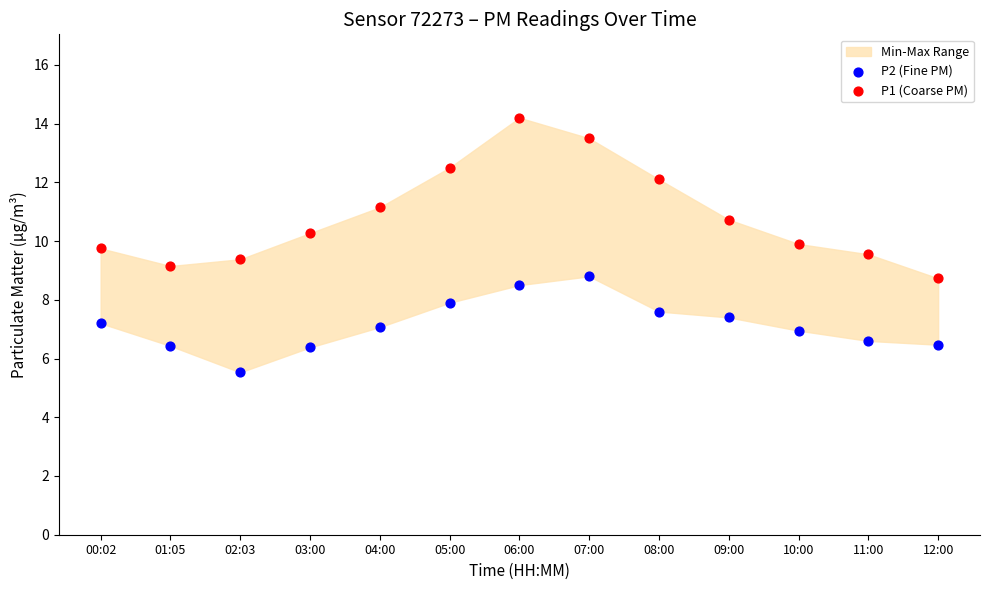

Which series contains the lowest Y value?

P2 (Fine PM)